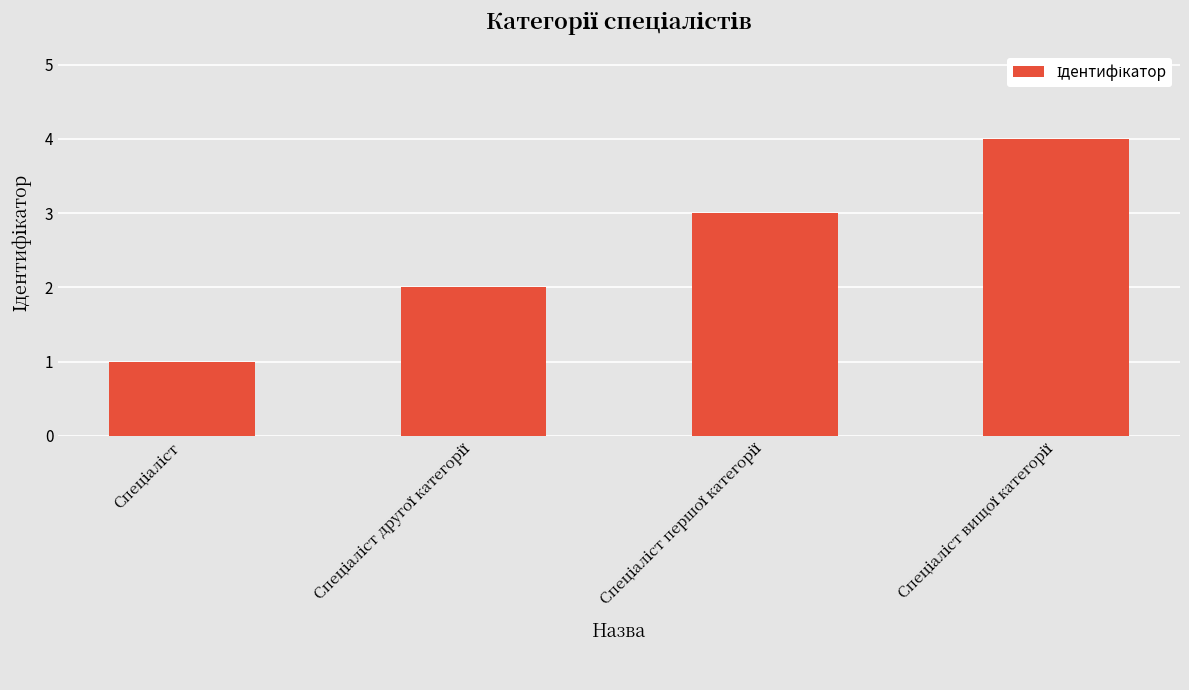

What is the maximum value shown in the chart?

4